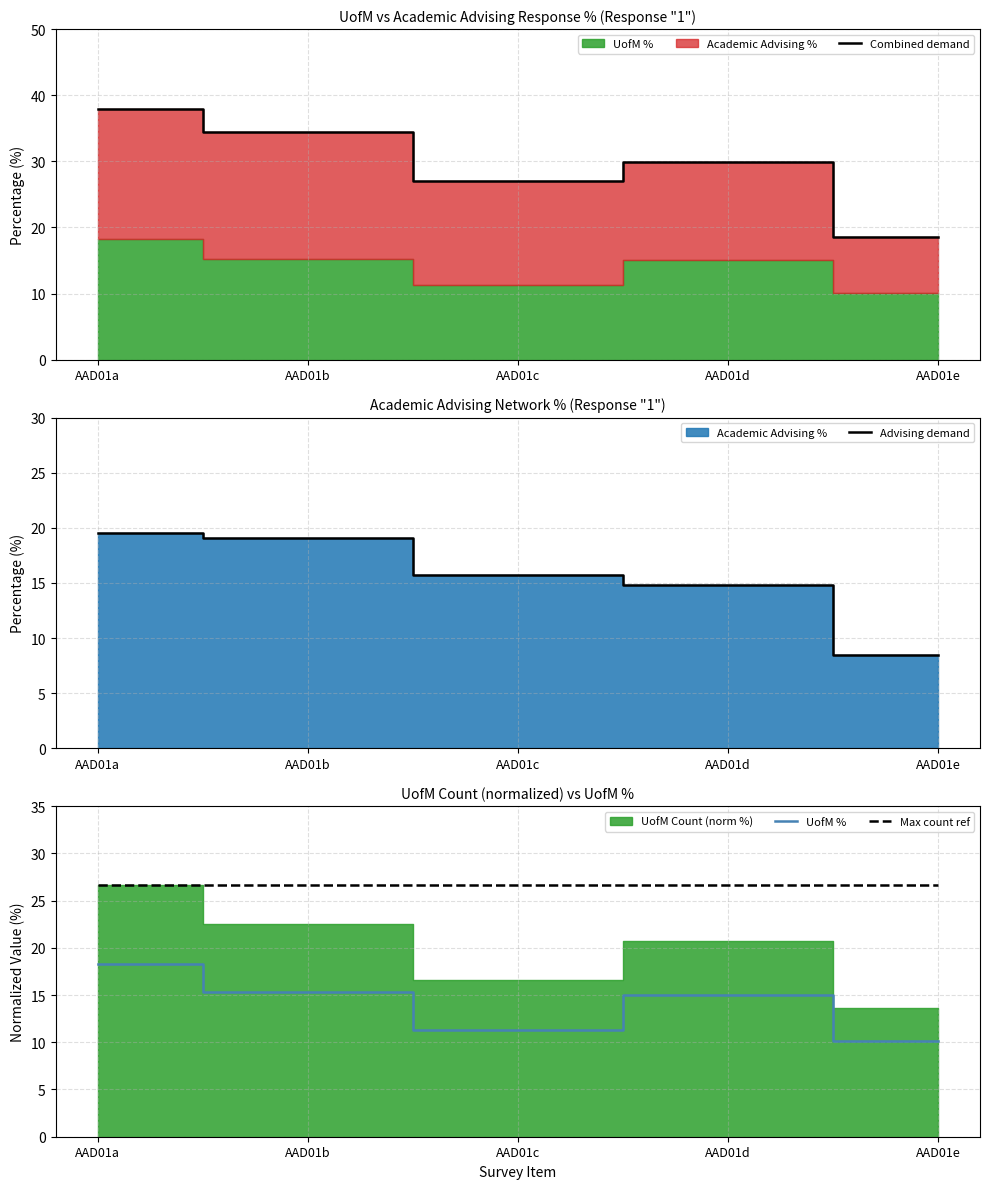

Reading left to right, extract all data points from this chart.

Combined demand: 37.9	34.4	27.0	29.8	18.6
Advising demand: 19.6	19.1	15.8	14.8	8.5
UofM %: 18.3	15.3	11.3	15.0	10.1
Max count ref: 26.6	26.6	26.6	26.6	26.6